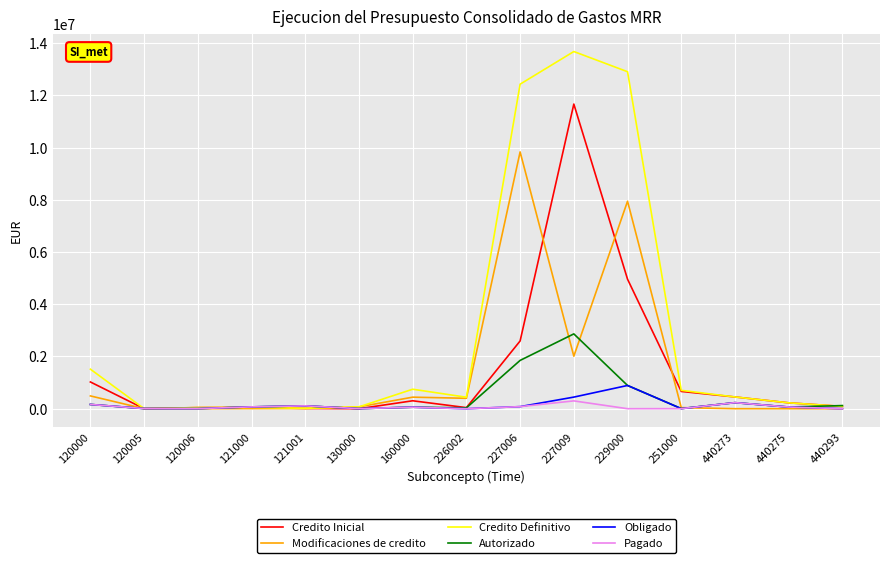

True or false: Credito Inicial has a value of 225000.0 at 440275.

True